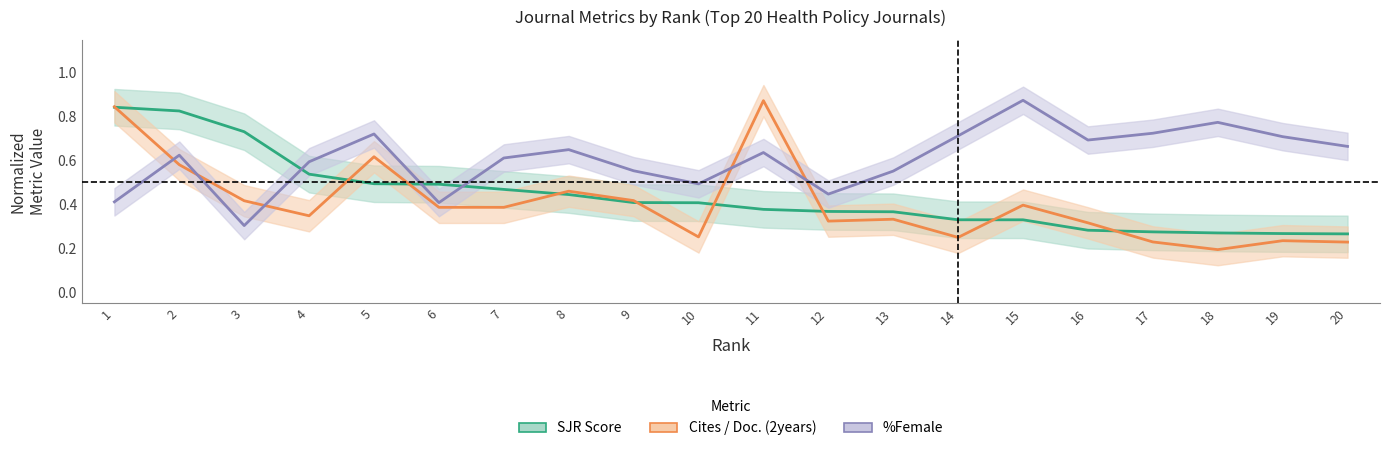

True or false: Cites / Doc. (2years) has a value of 0.4 at 17.

False